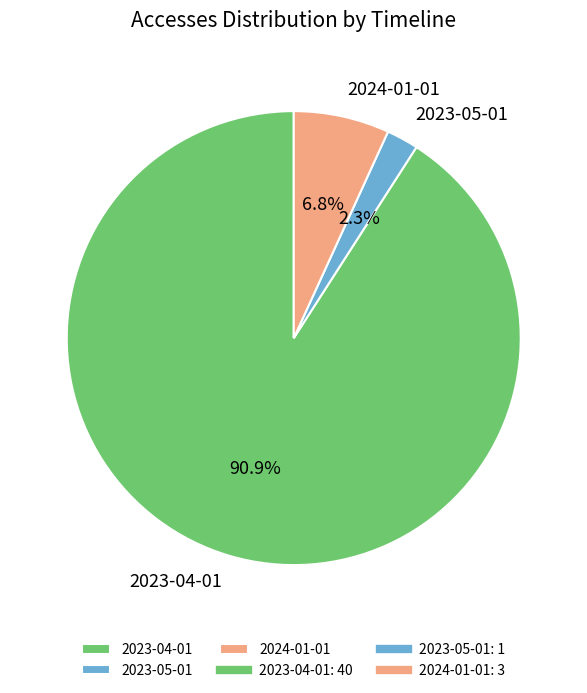

Is it true that 2023-04-01 is 91% of the pie?

True